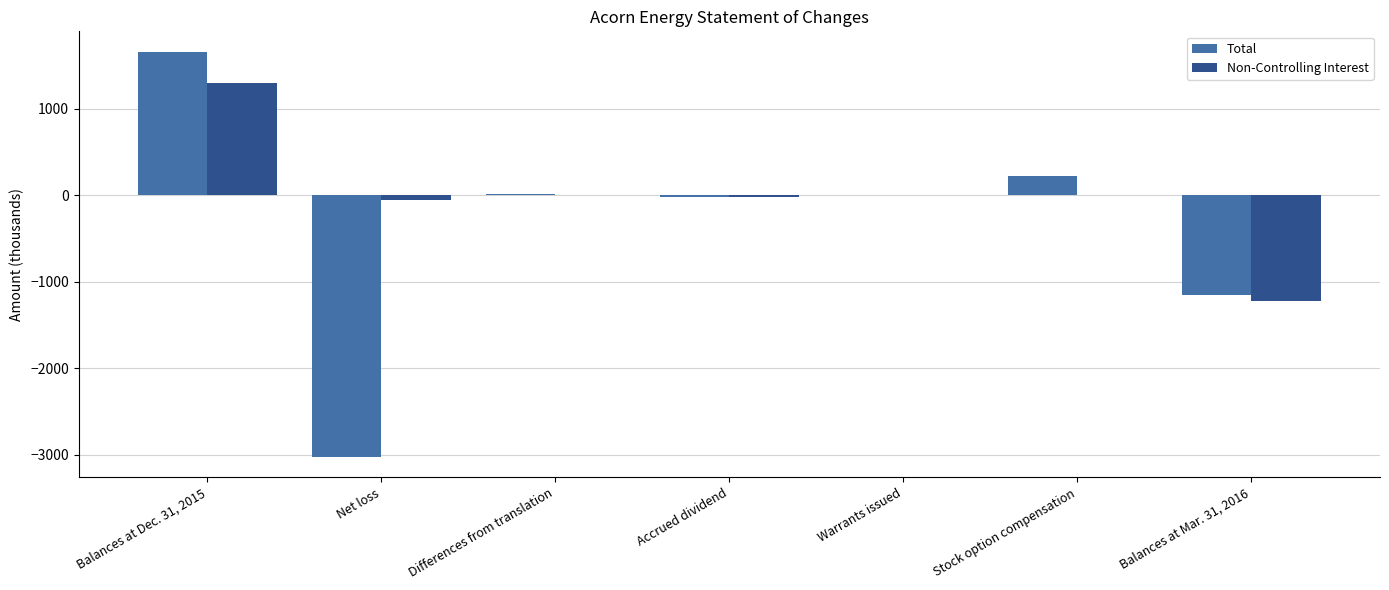

At which label is Total closest to -684?

Balances at Mar. 31, 2016